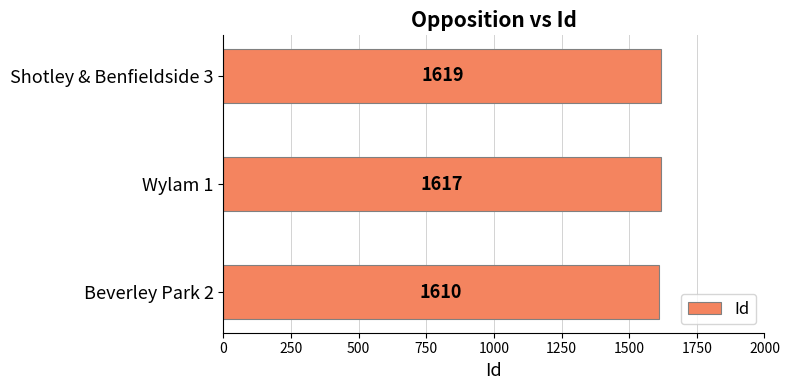

Rank the categories by value from lowest to highest.

Beverley Park 2, Wylam 1, Shotley & Benfieldside 3